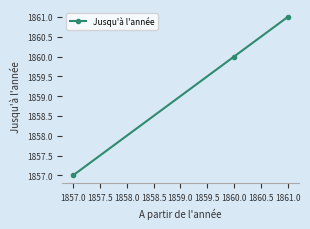

How many lines are shown in the chart?

1